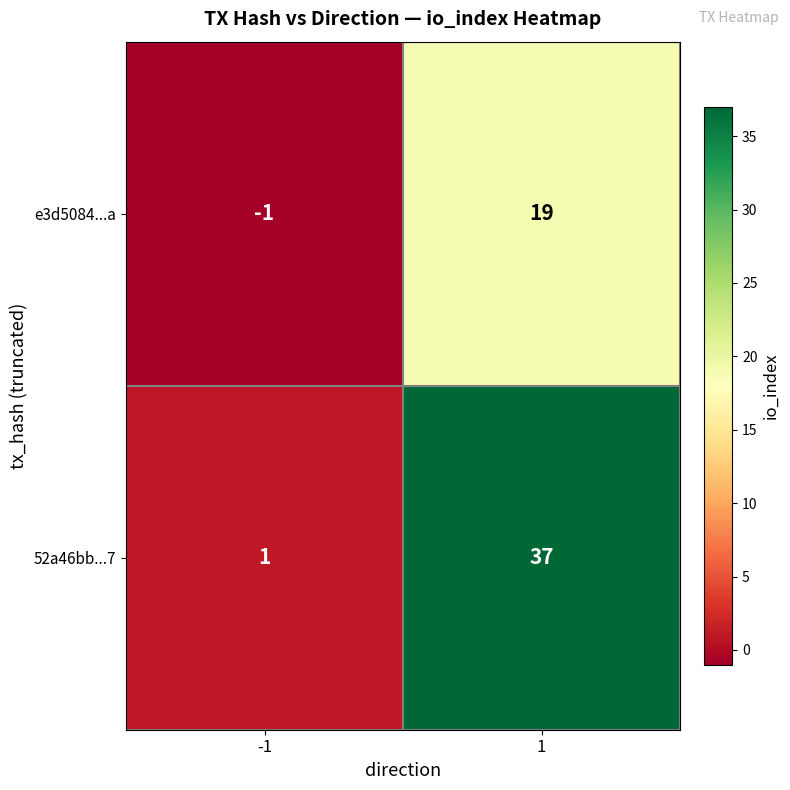

List the series in order of their peak value, lowest first.

e3d5084...a, 52a46bb...7